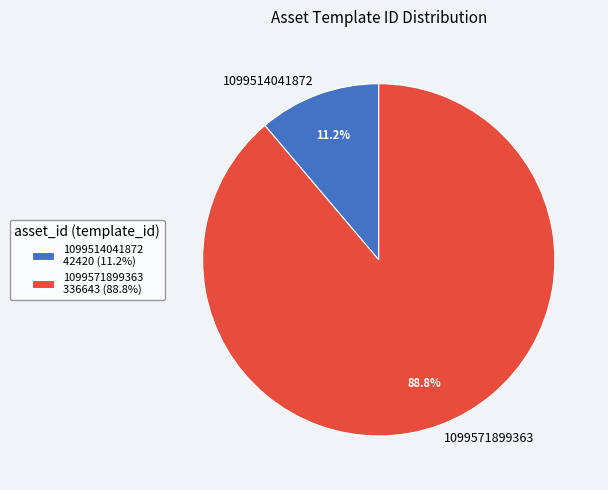

What is the largest slice in the pie chart?

1099571899363